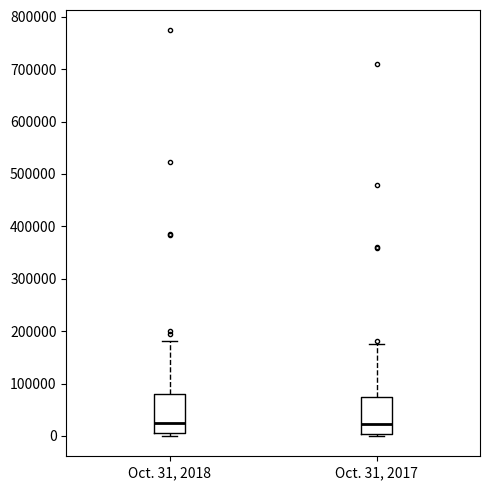

Where does the median line of the box for Oct. 31, 2017 sit on the y-axis? The values are not printed on the chart, so give them approximately, as read against the axis.

20000